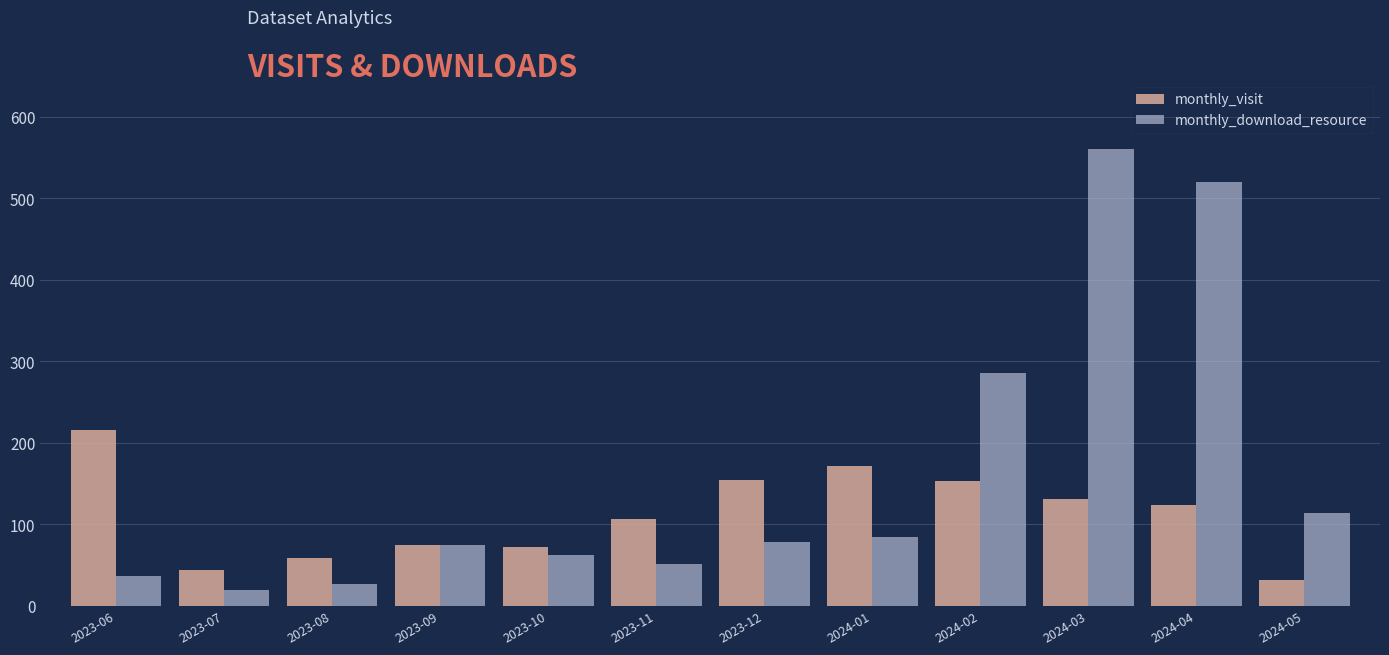

Rank the series by their average value, from highest to lowest.

monthly_download_resource, monthly_visit